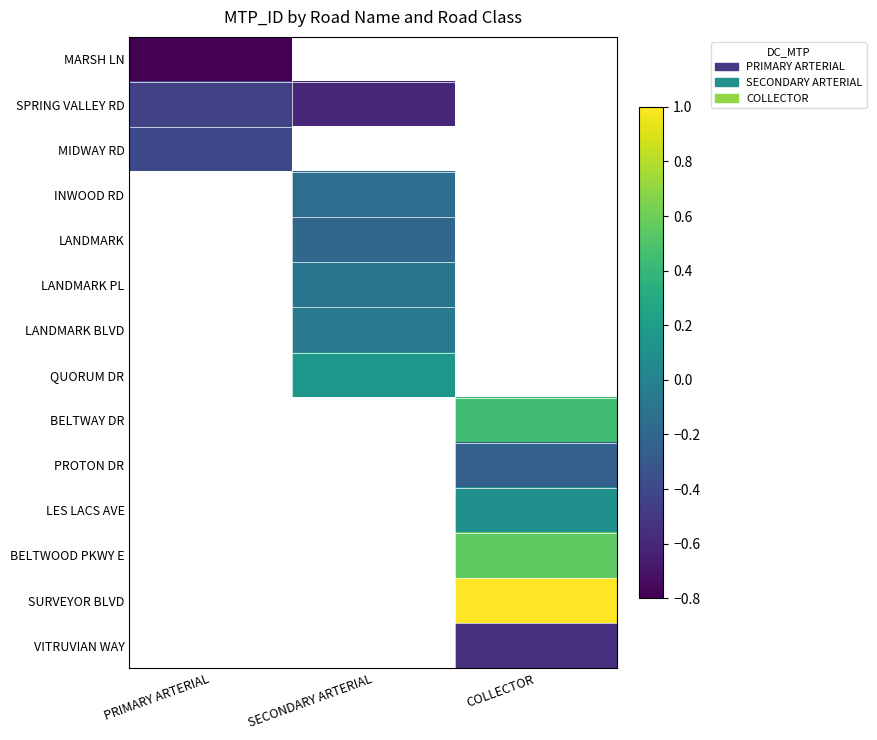

Which series changed the most between PRIMARY ARTERIAL and SECONDARY ARTERIAL?

SPRING VALLEY RD